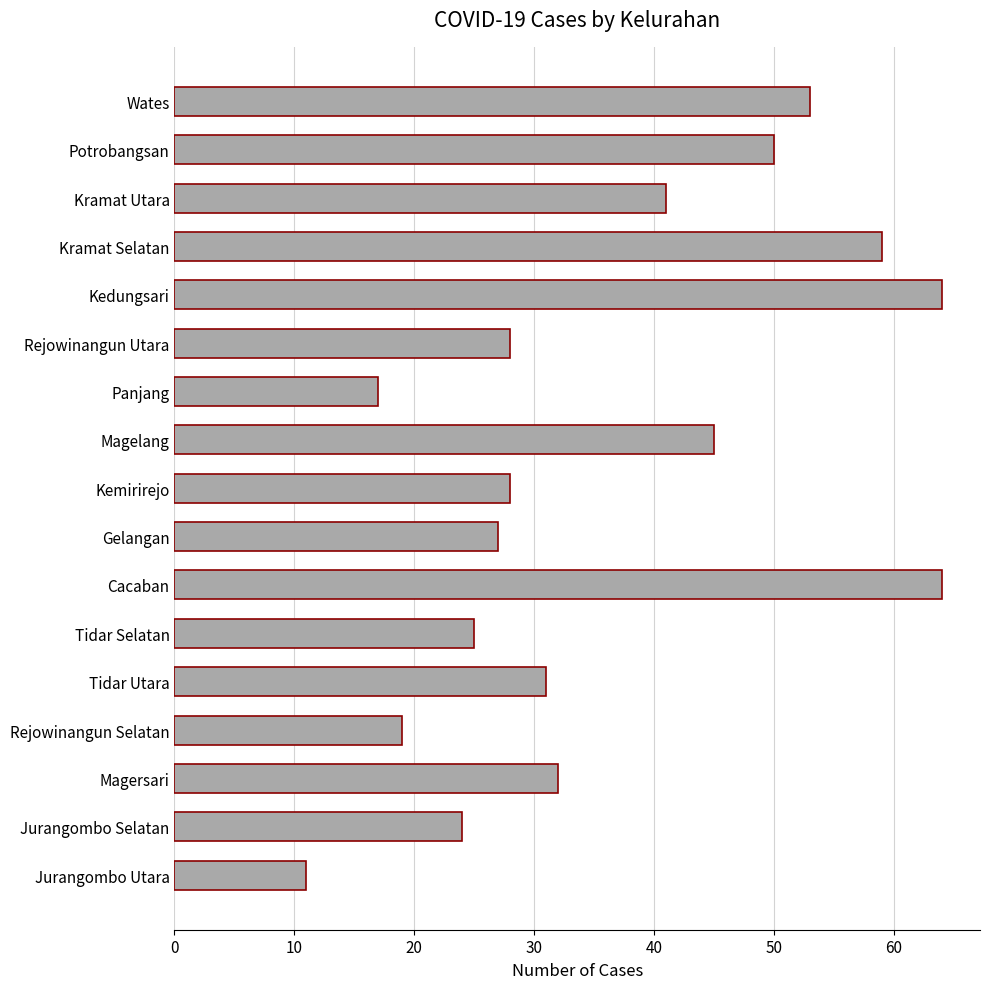

What is the greatest value displayed?

64